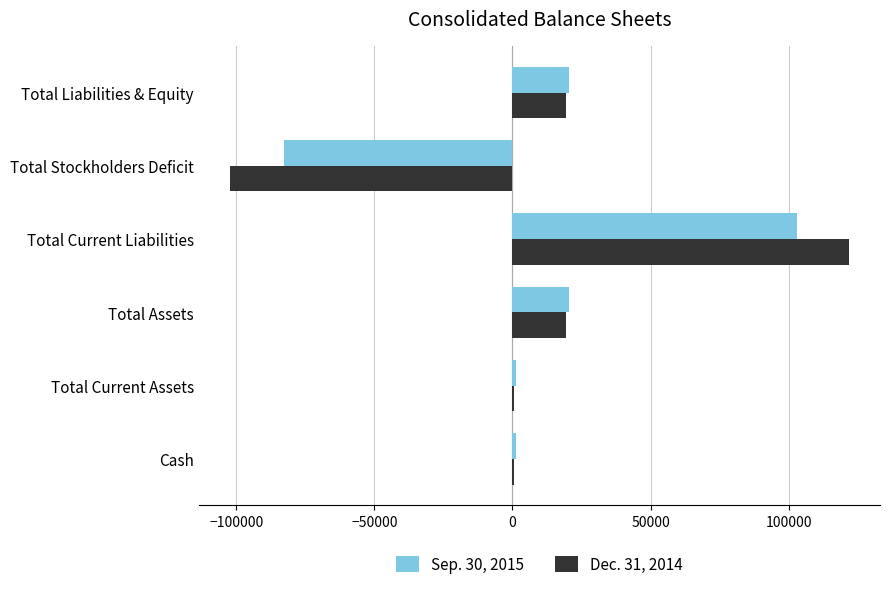

Is it true that Sep. 30, 2015 equals 30105 at Total Liabilities & Equity?

False